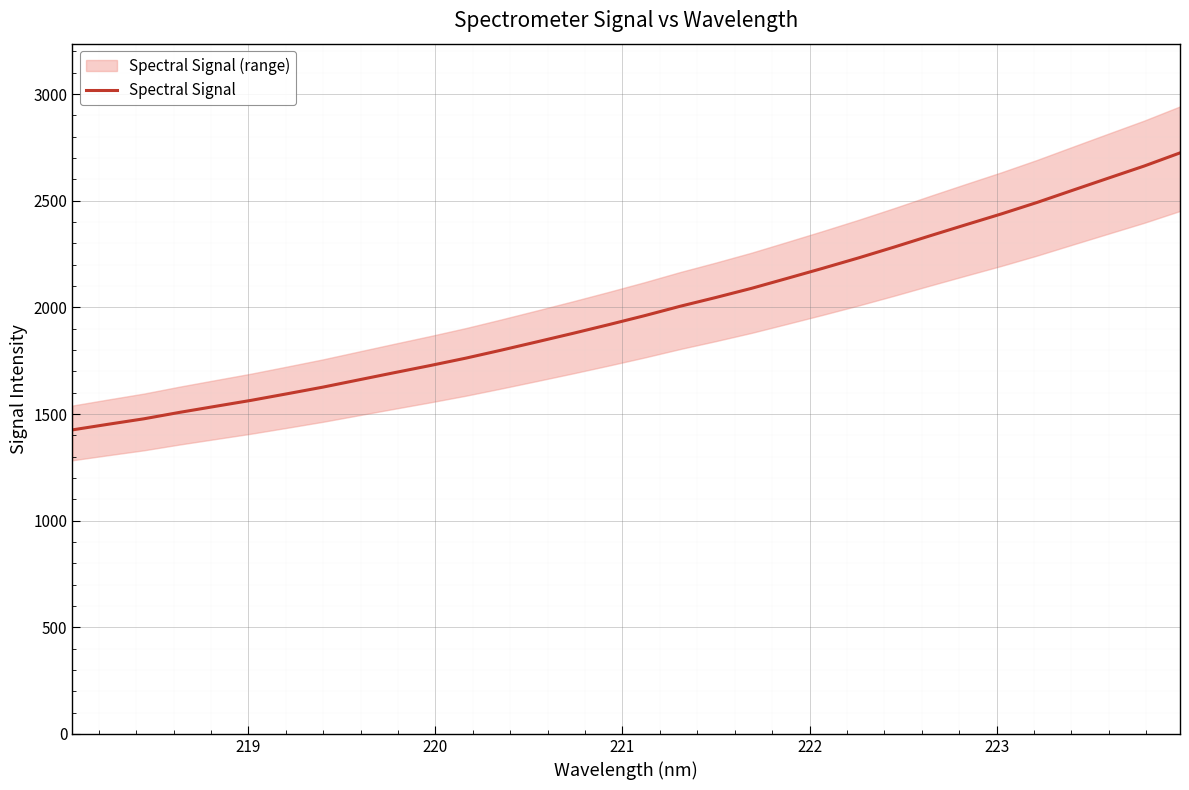

What is the highest value of the Spectral Signal series?

2724.5